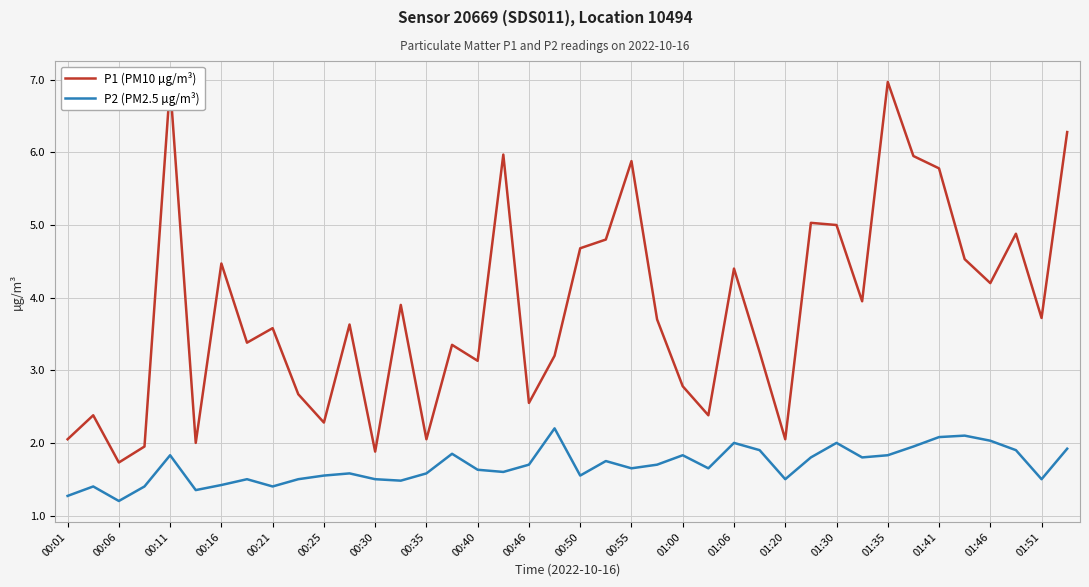

List the series in order of their overall mean, lowest first.

P2 (PM2.5 µg/m³), P1 (PM10 µg/m³)